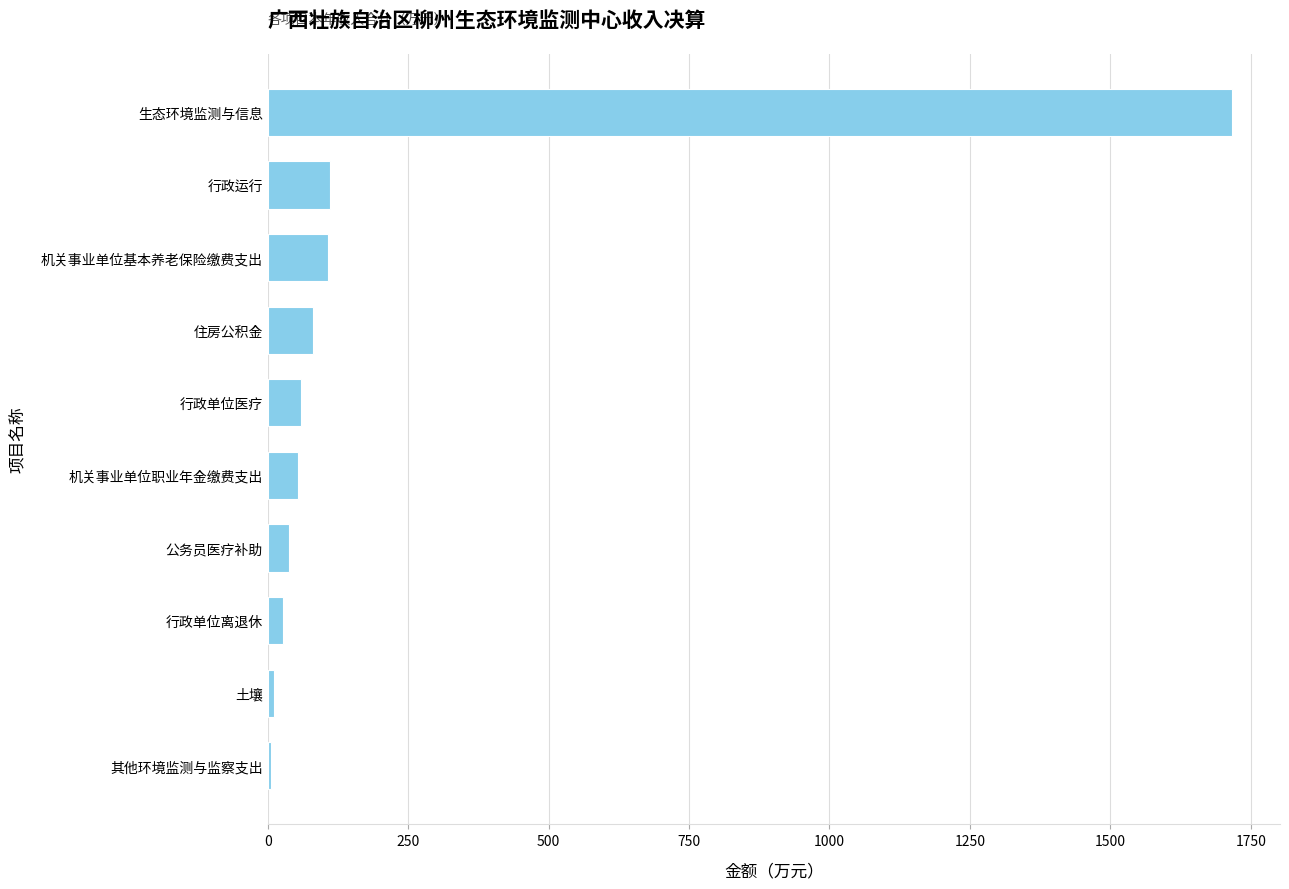

What is the approximate value at 行政单位医疗?

59.8